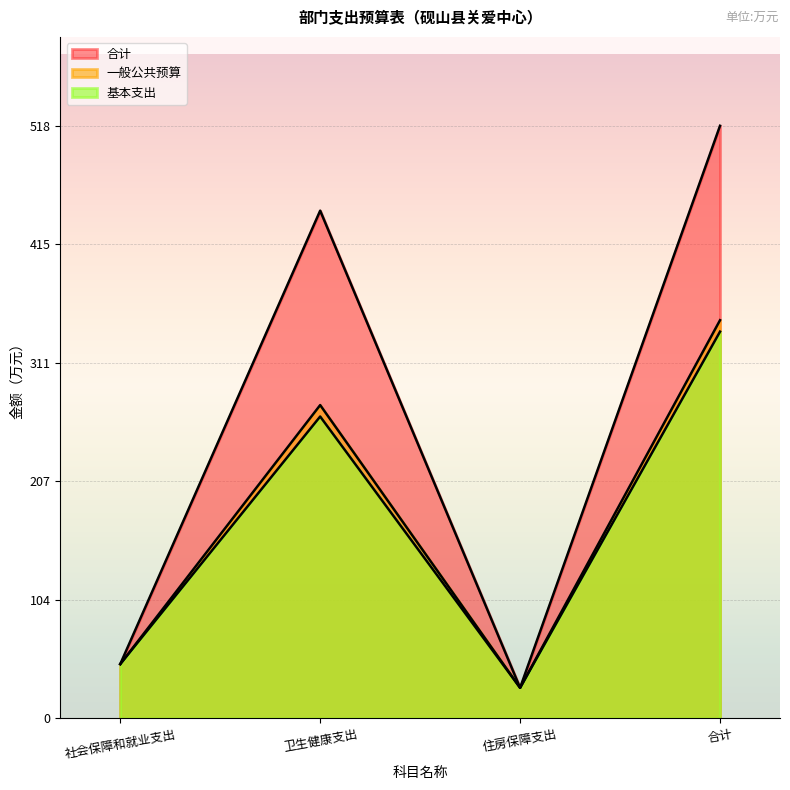

Reading left to right, extract all data points from this chart.

合计: 47.5	443.9	26.7	518.2
一般公共预算: 47.5	273.9	26.7	348.2
基本支出: 47.5	263.9	26.7	338.2